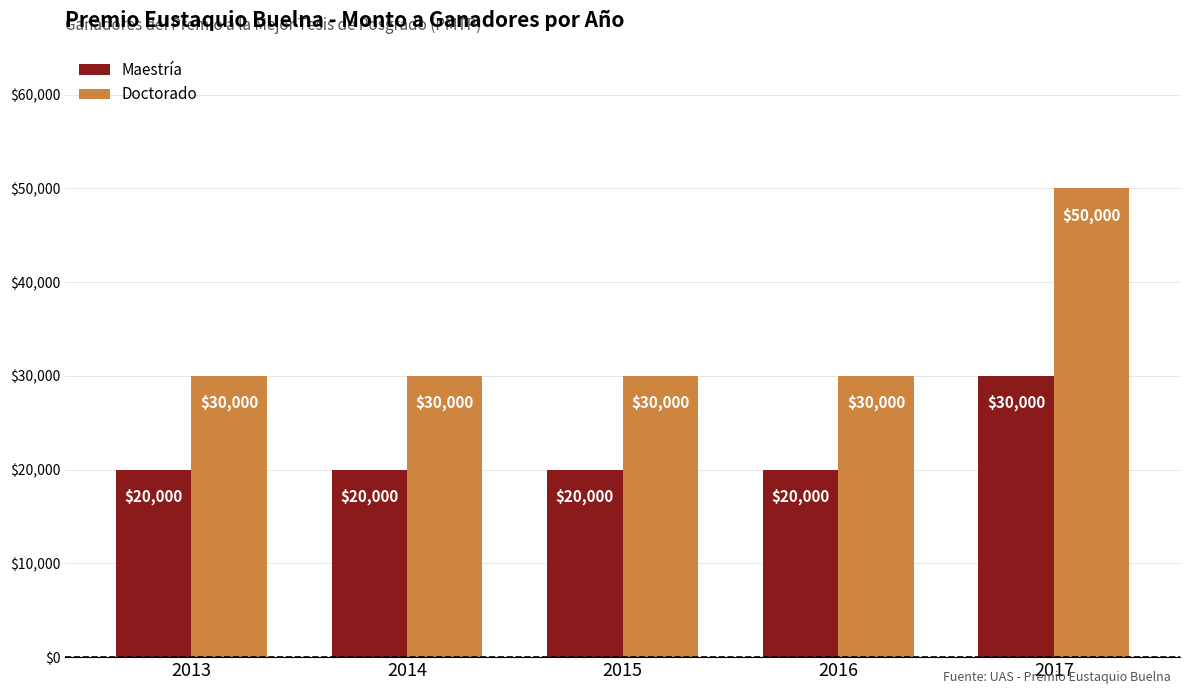

True or false: Doctorado has a value of 30000 at 2014.

True